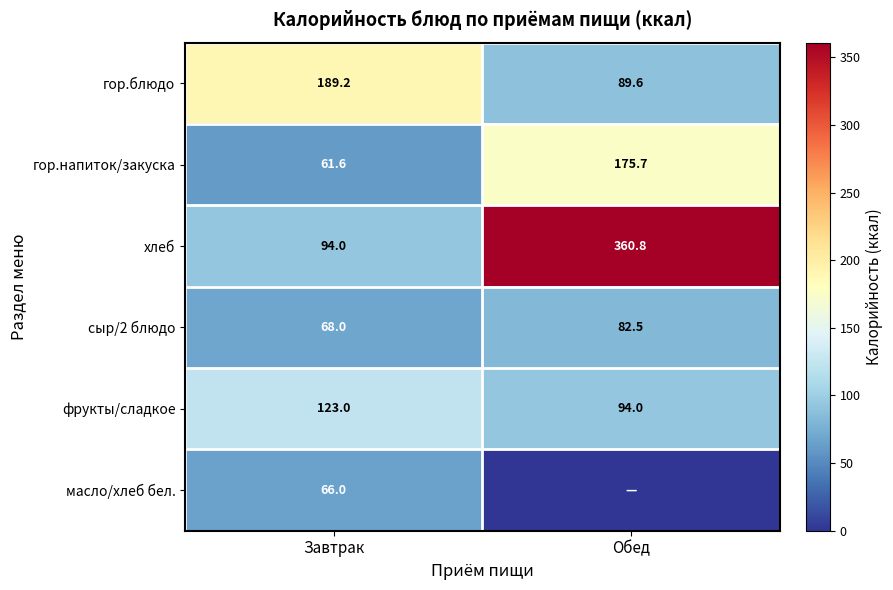

Is the value of хлеб at Обед greater than the value of сыр/2 блюдо at Обед?

Yes